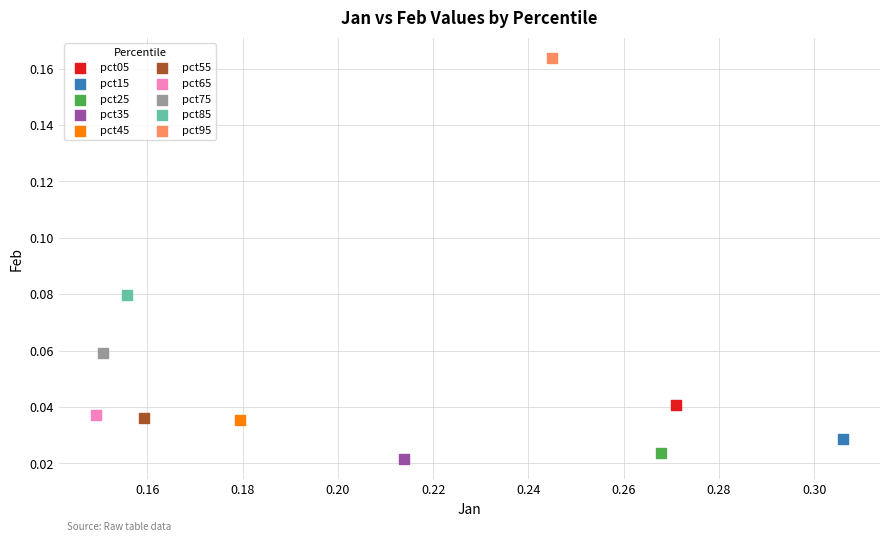

Which series reaches the maximum Y coordinate?

pct95